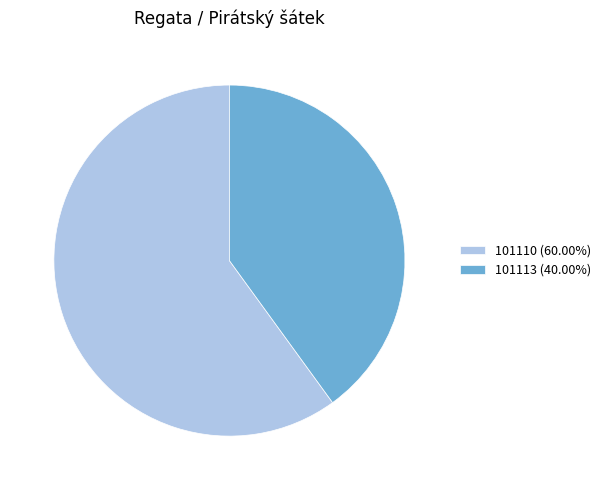

Combined, do 101110 (60.00%) and 101113 (40.00%) account for over 50%?

Yes